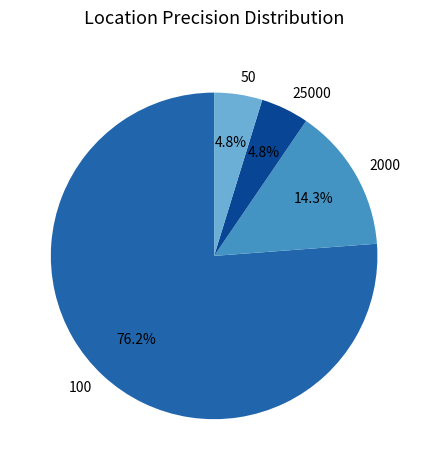

Which slice is the largest?

100